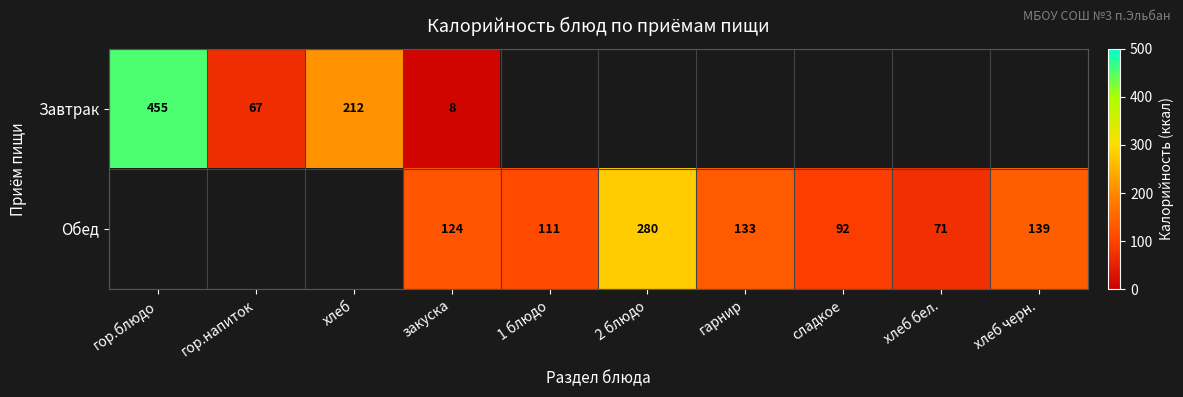

Is the value of Завтрак at гор.напиток greater than the value of Обед at 2 блюдо?

No